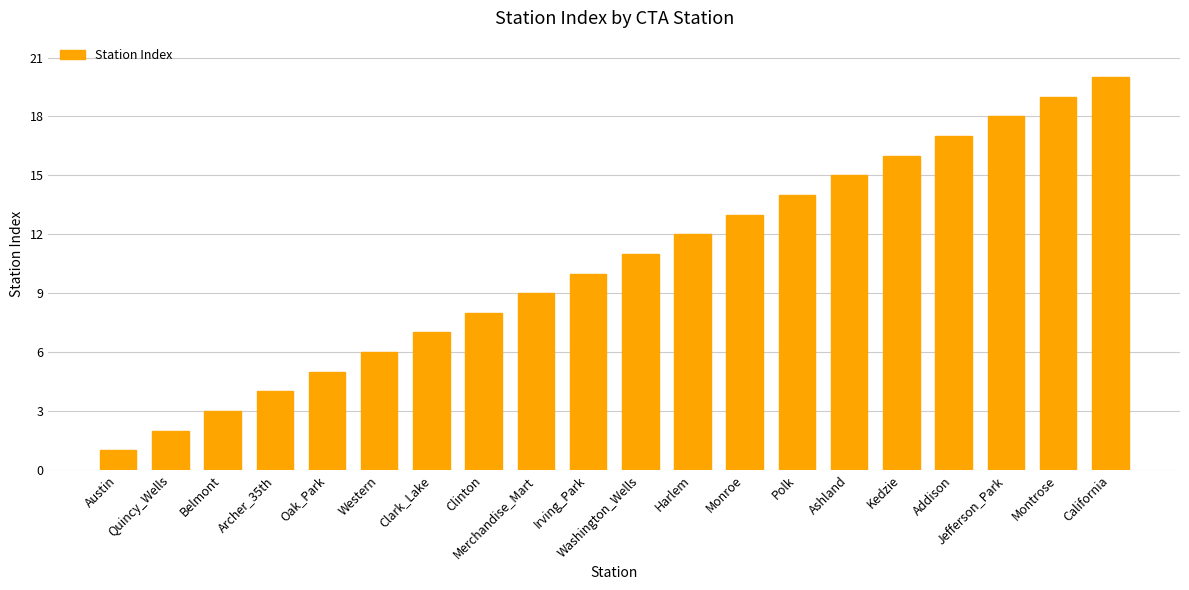

Rank the categories by value from lowest to highest.

Austin, Quincy_Wells, Belmont, Archer_35th, Oak_Park, Western, Clark_Lake, Clinton, Merchandise_Mart, Irving_Park, Washington_Wells, Harlem, Monroe, Polk, Ashland, Kedzie, Addison, Jefferson_Park, Montrose, California